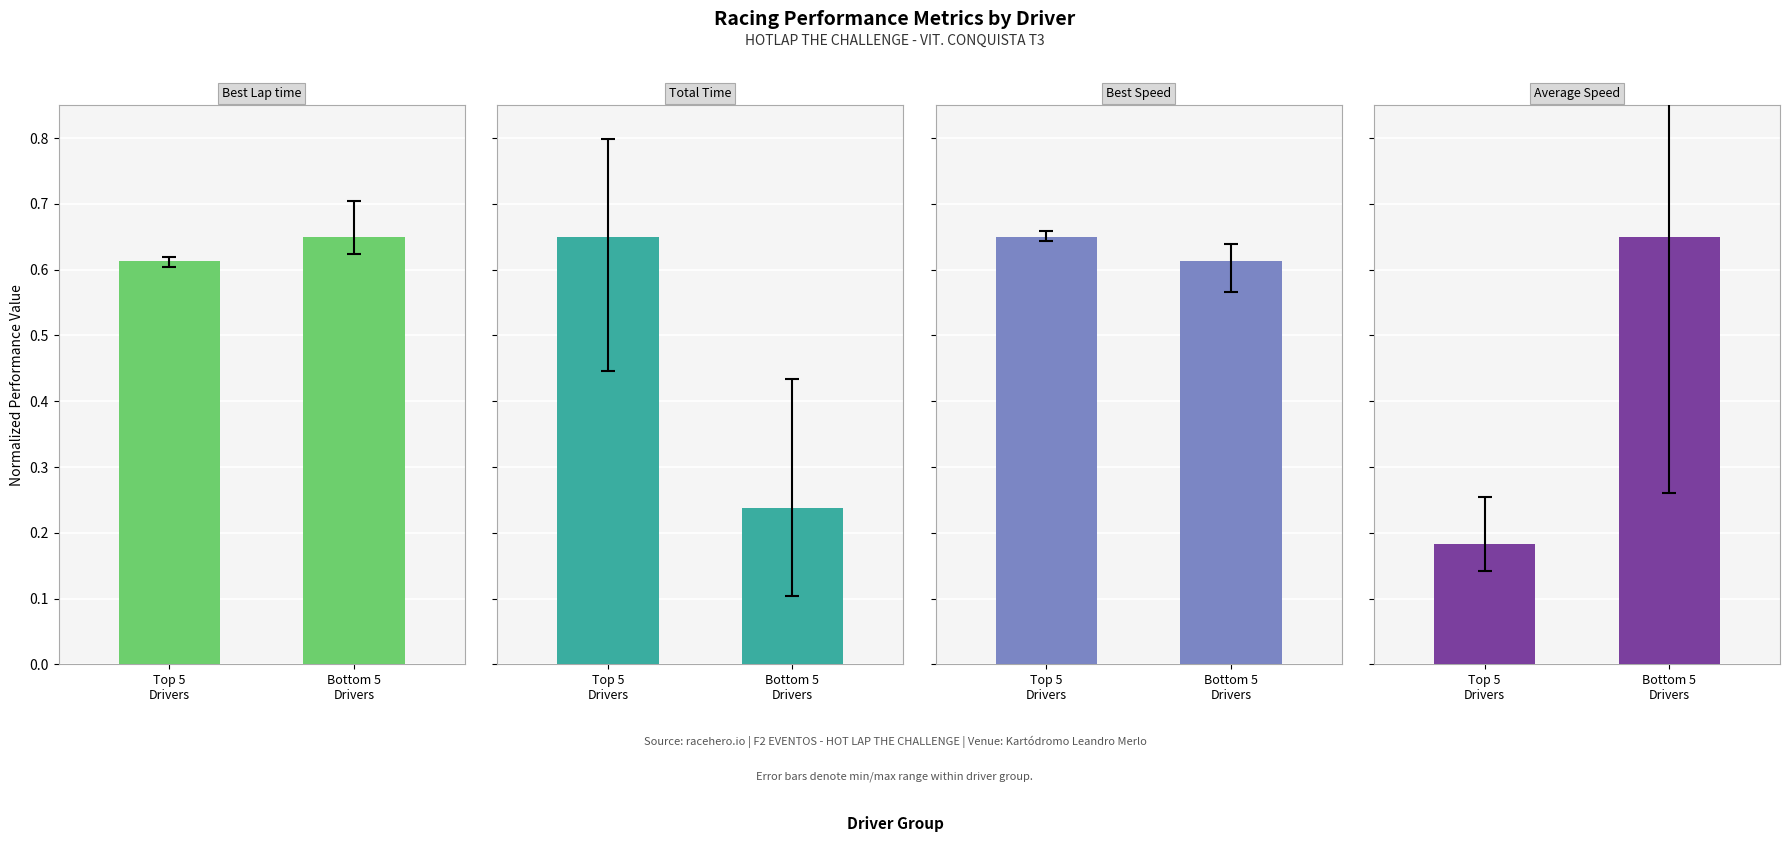

What is the lowest value of the Average Speed series?

0.2